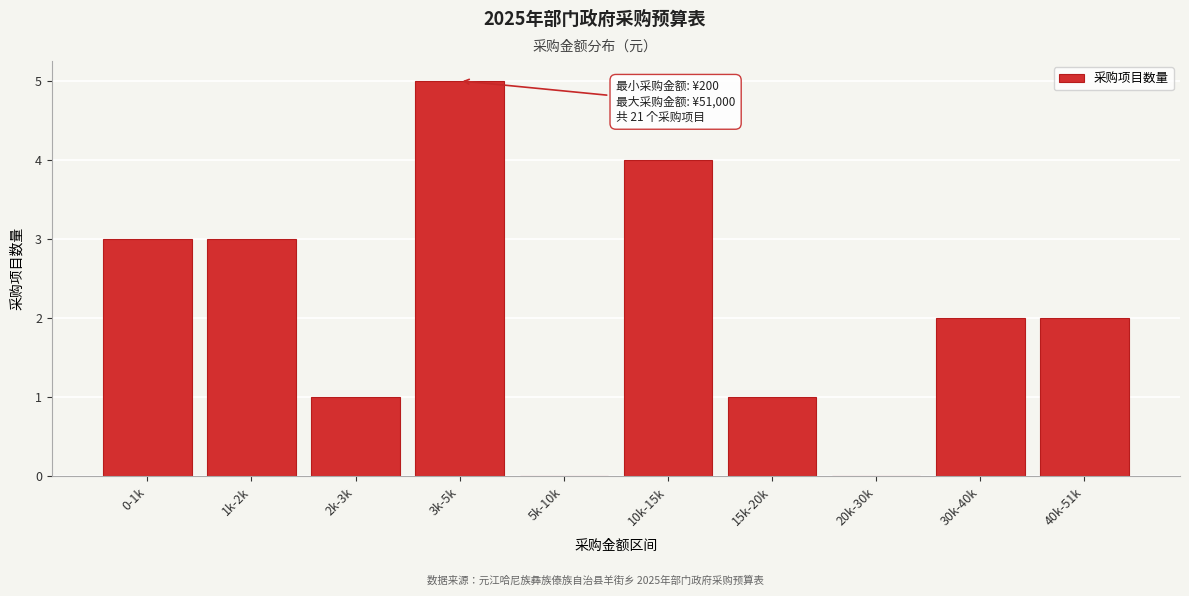

Reading left to right, list all the values displayed in this chart.

0-1k=3	1k-2k=3	2k-3k=1	3k-5k=5	5k-10k=0	10k-15k=4	15k-20k=1	20k-30k=0	30k-40k=2	40k-51k=2